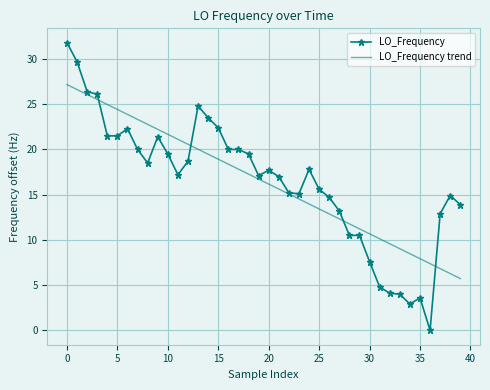

After their last crossing, which series has the higher values: LO_Frequency or LO_Frequency trend?

LO_Frequency